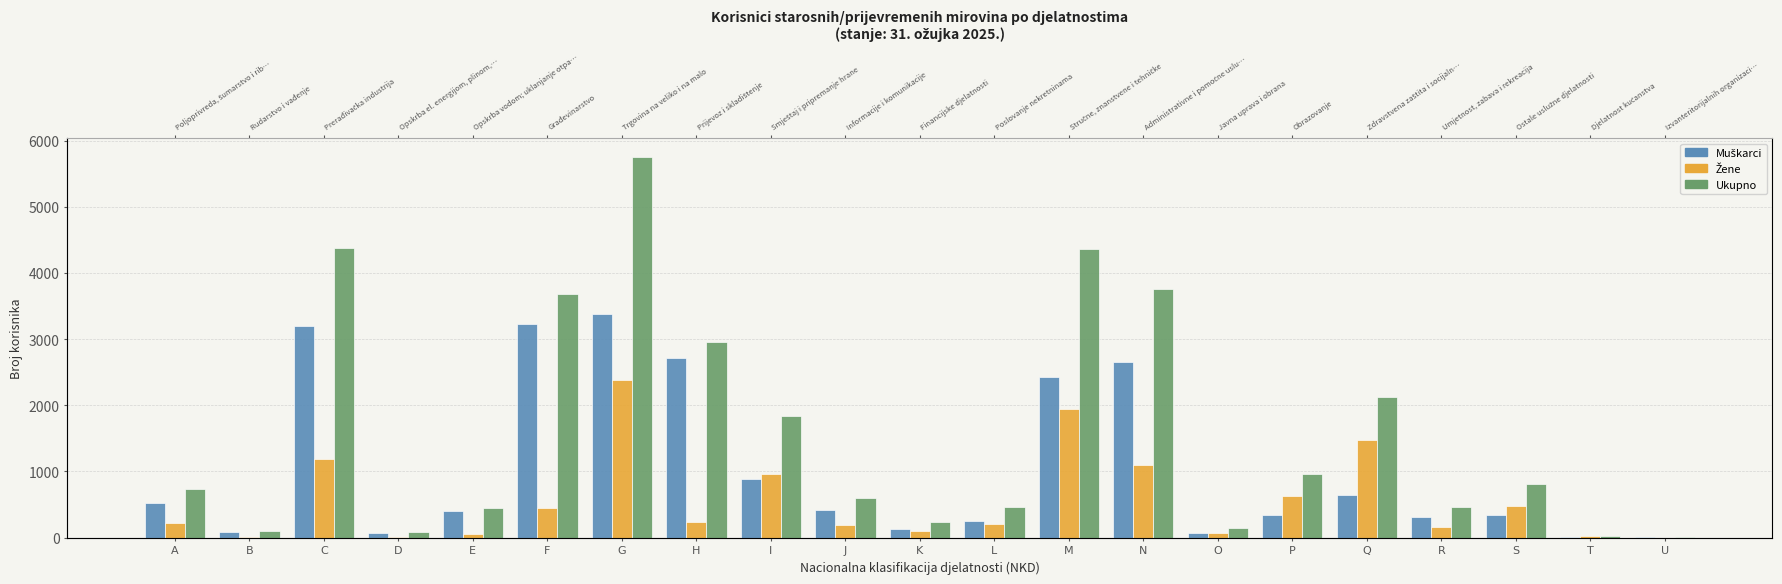

At which category does the chart reach its minimum across all series?

U